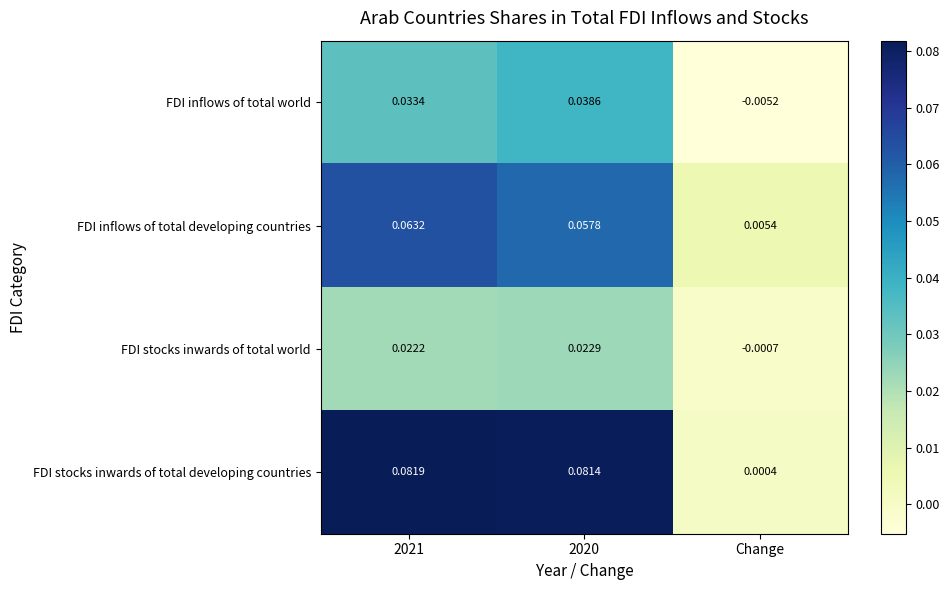

Which series has the largest range (max minus min)?

FDI stocks inwards of total developing countries